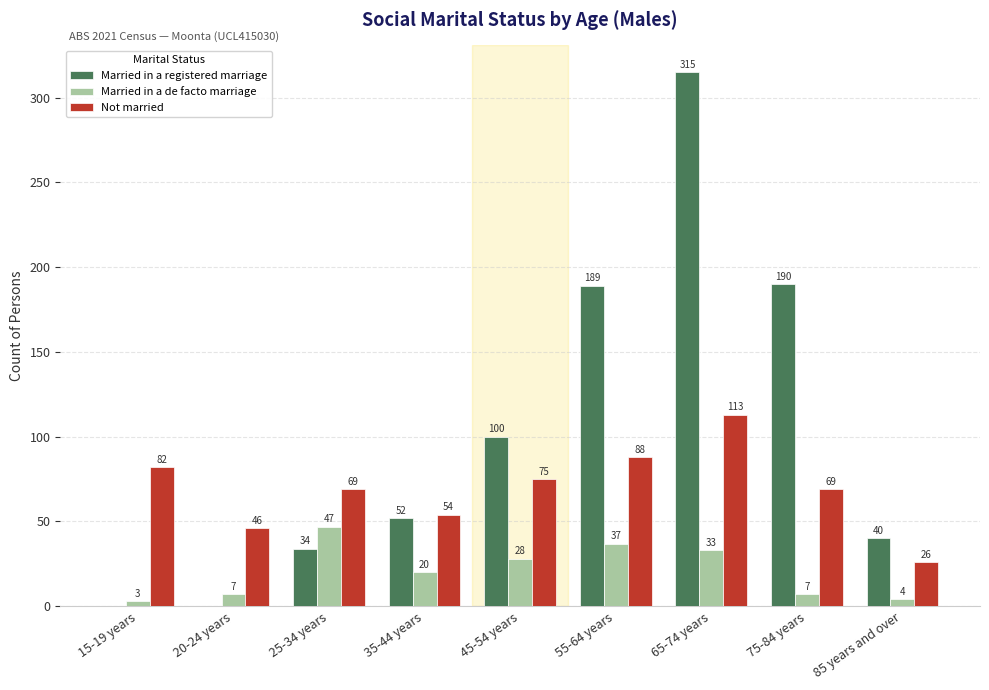

Where is Married in a registered marriage nearest to the value 157?

55-64 years